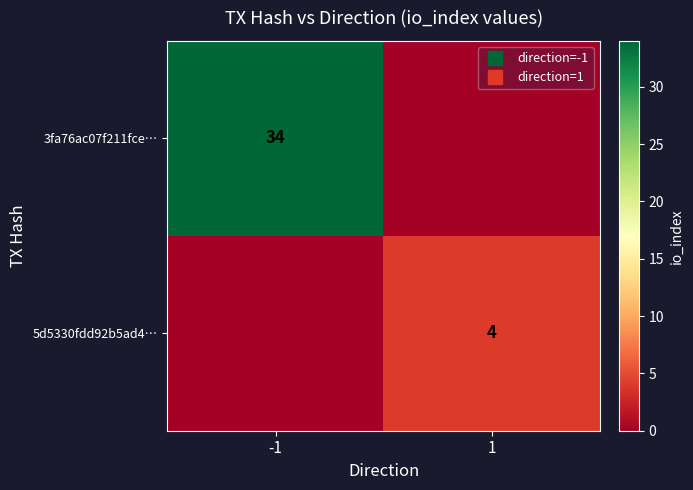

At which category does the chart reach its peak across all series?

-1